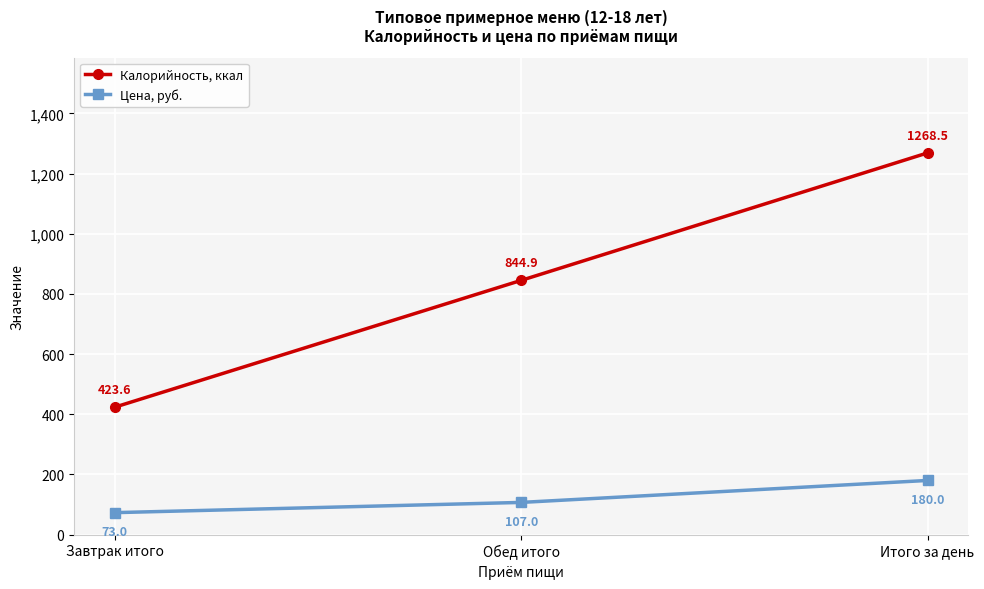

Rank the series by their average value, from highest to lowest.

Калорийность, ккал, Цена, руб.